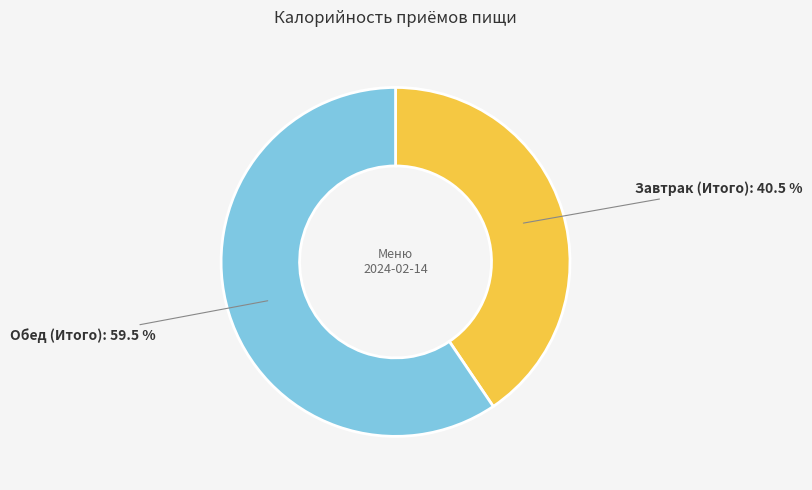

Which slice represents more than half of the pie?

Обед (Итого)